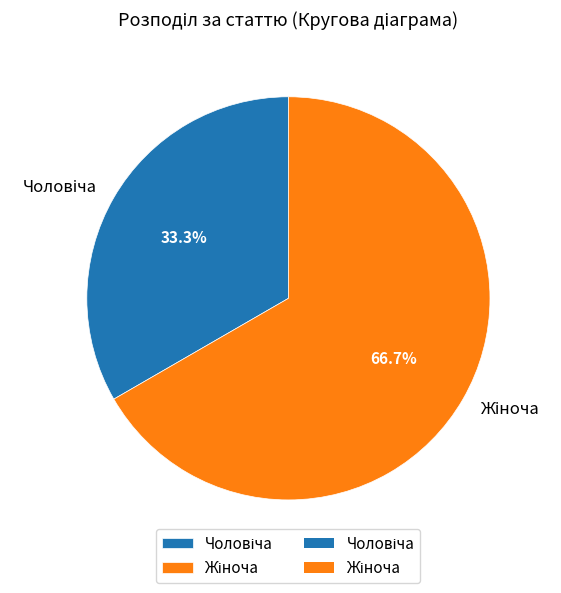

Does any single category account for the majority?

Yes